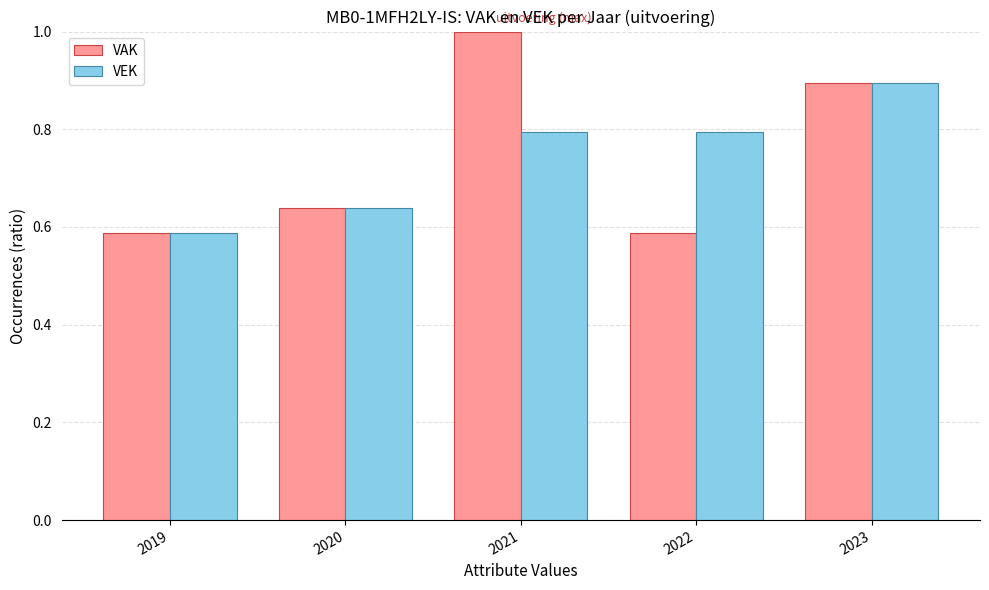

What is the sum of all VEK values?

3.7